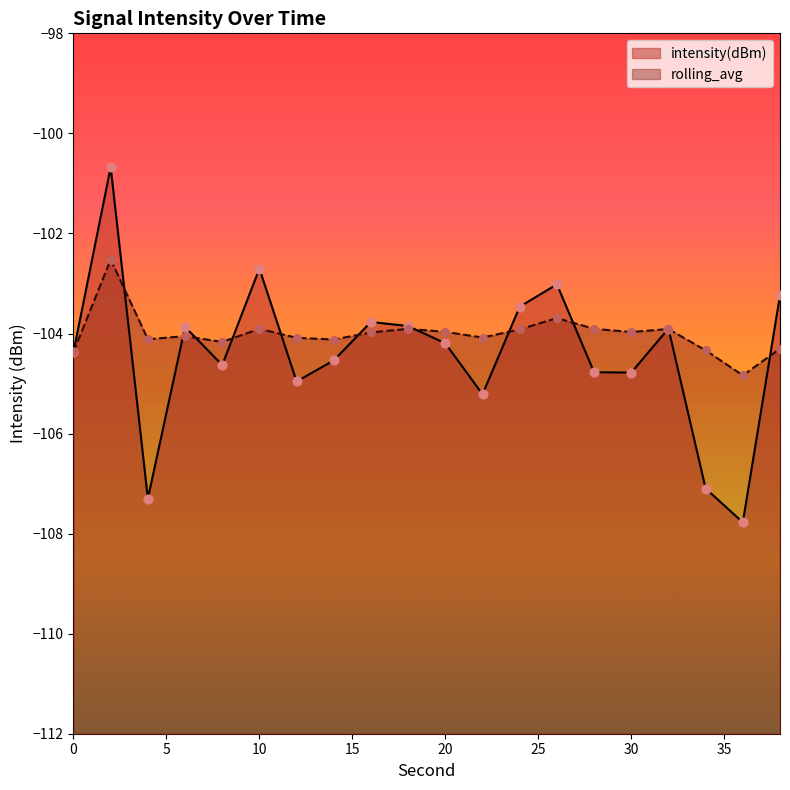

Which series reaches the maximum Y coordinate?

intensity(dBm)